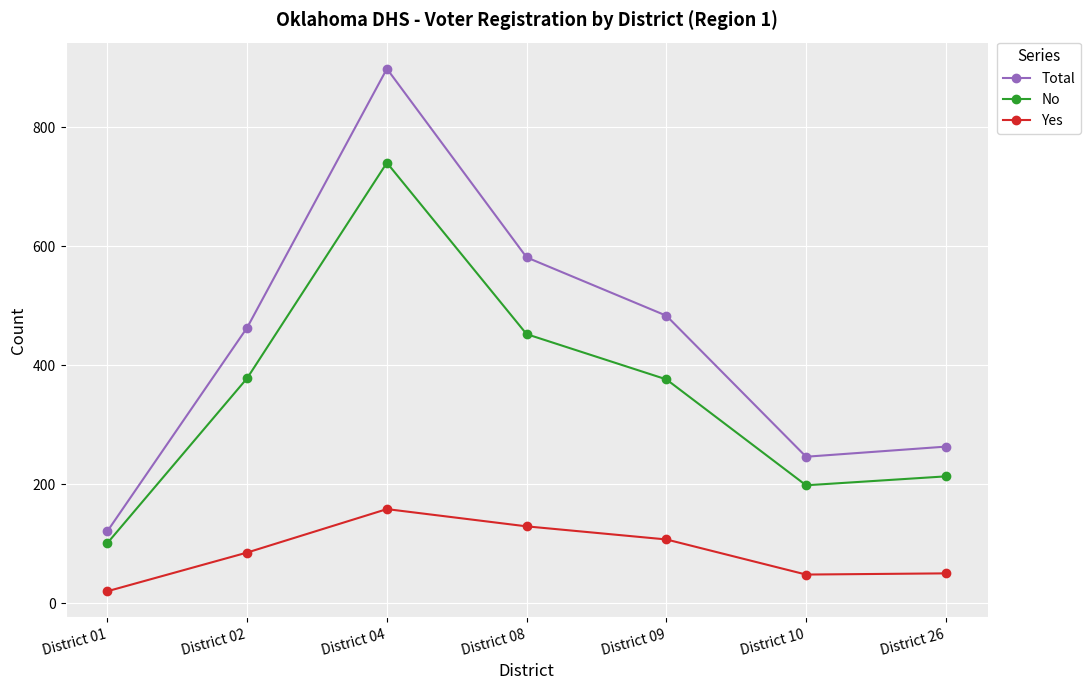

How many data points in Yes are less than 85?

3